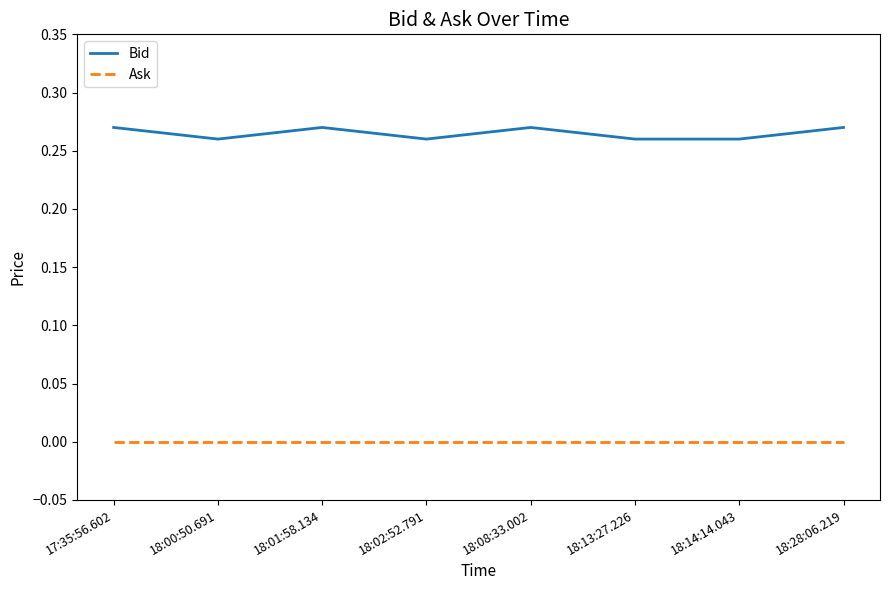

True or false: Bid and Ask cross at least once.

False